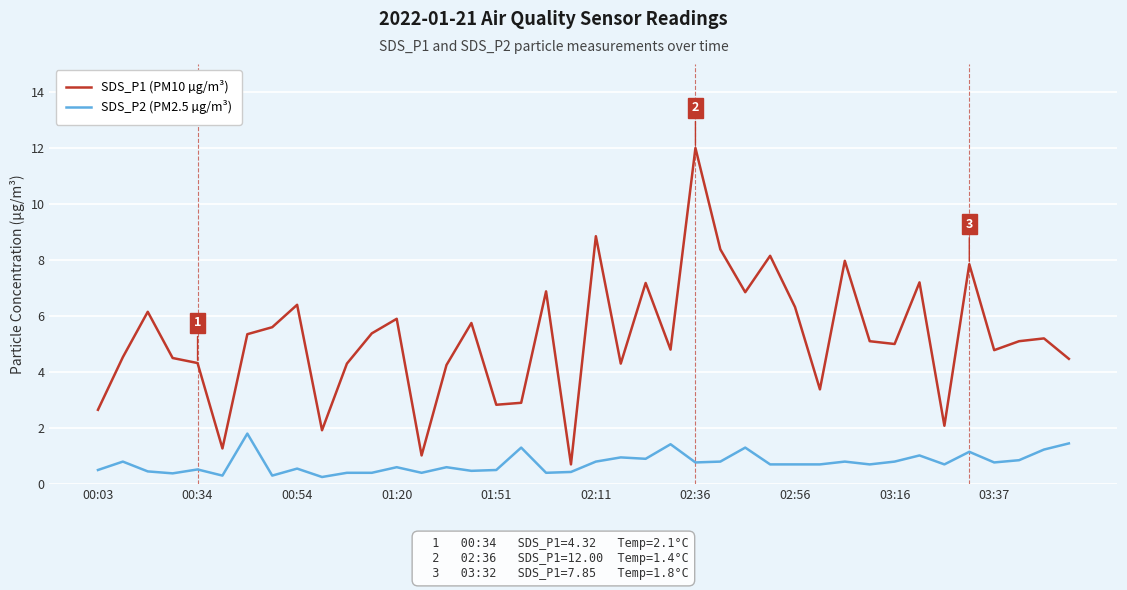

Which series has the widest spread of values?

SDS_P1 (PM10 µg/m³)